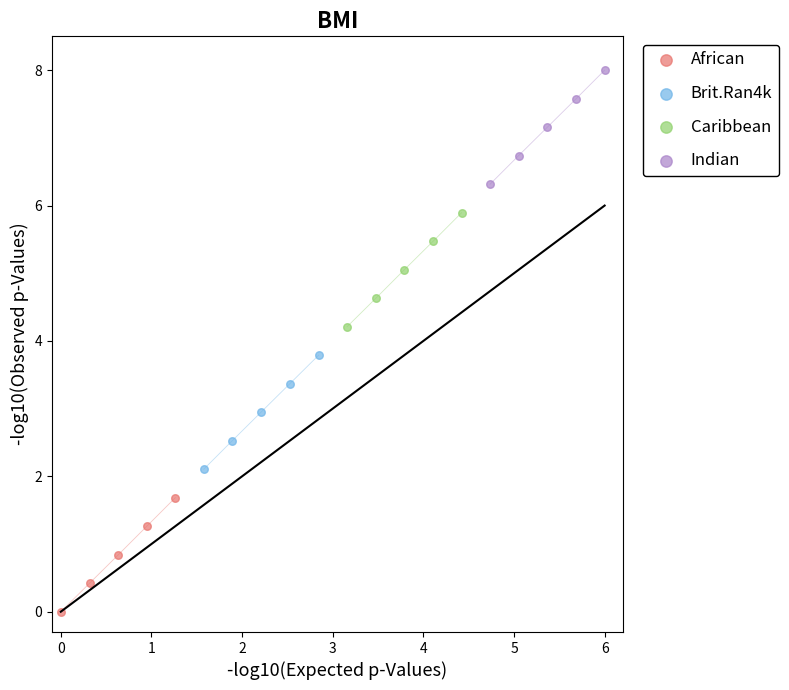

Which series contains the lowest Y value?

African